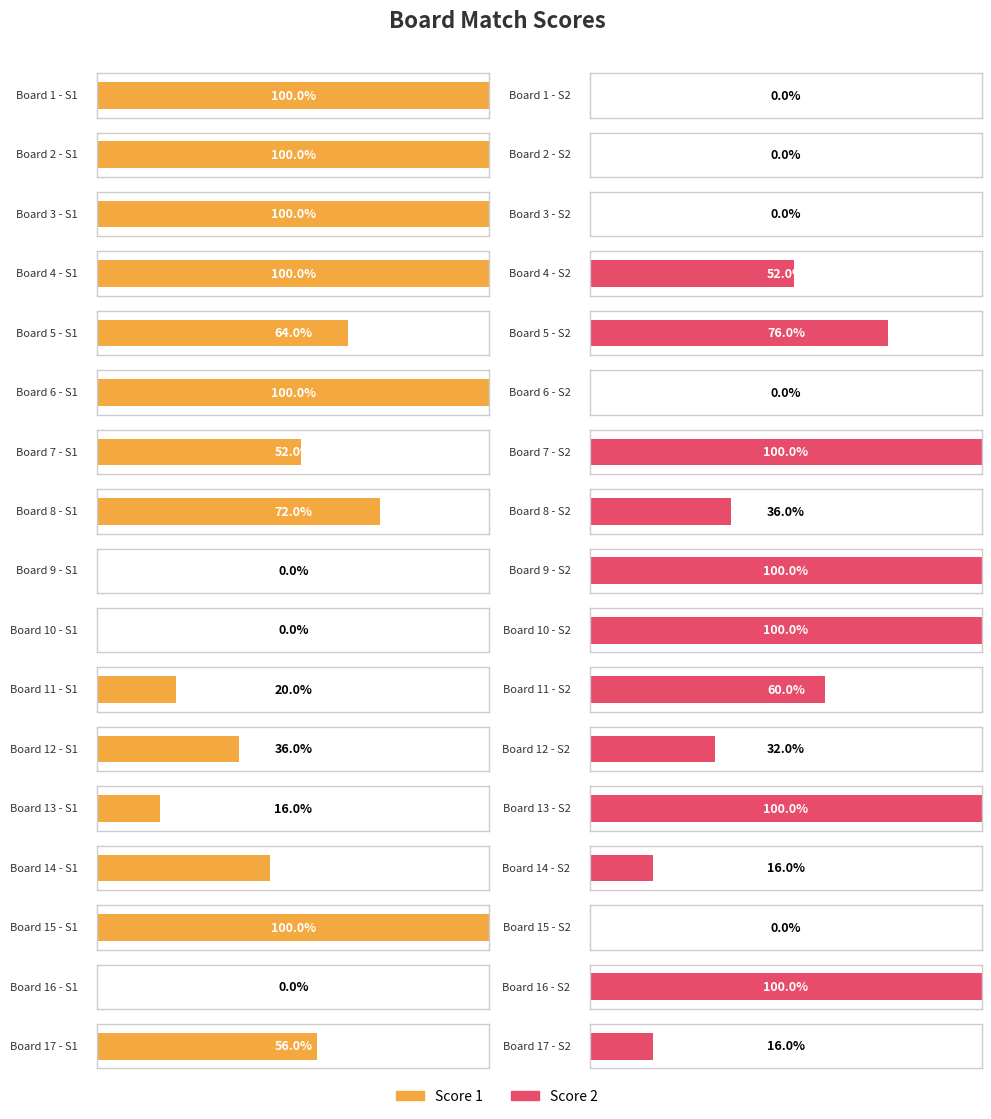

How many groups of bars are there?

17